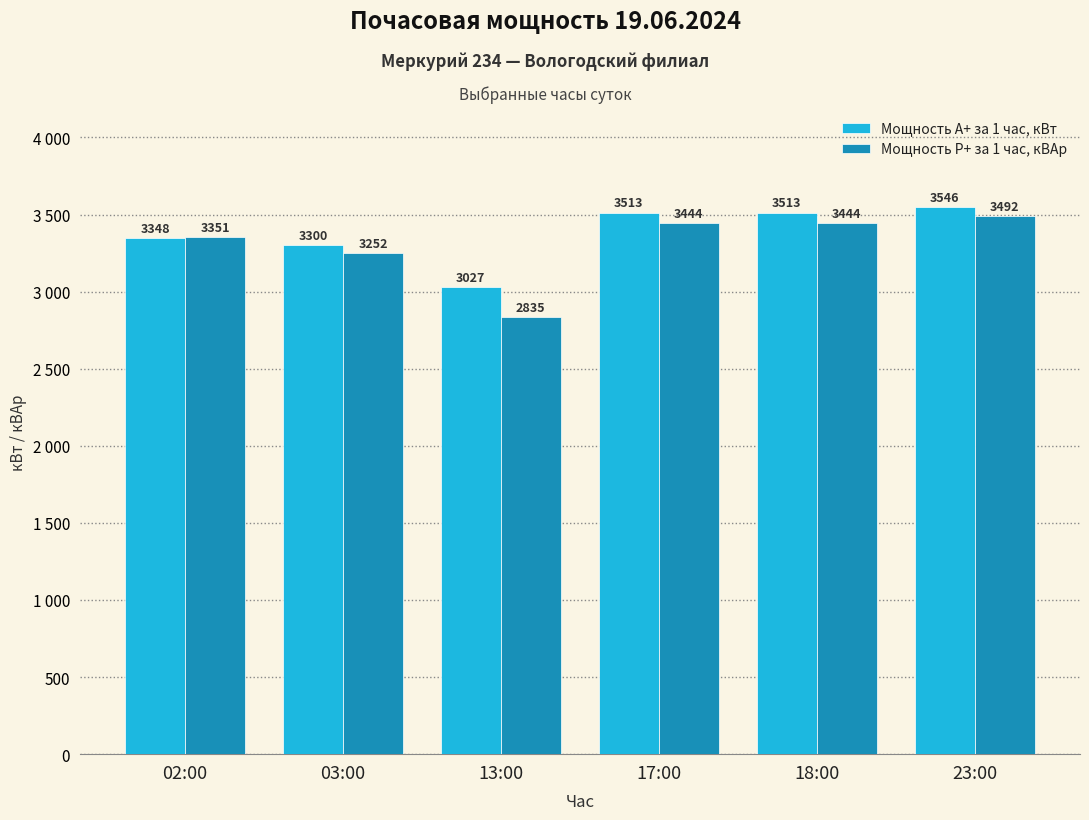

True or false: Мощность Р+ за 1 час, кВАр has a value of 3252 at 03:00.

True